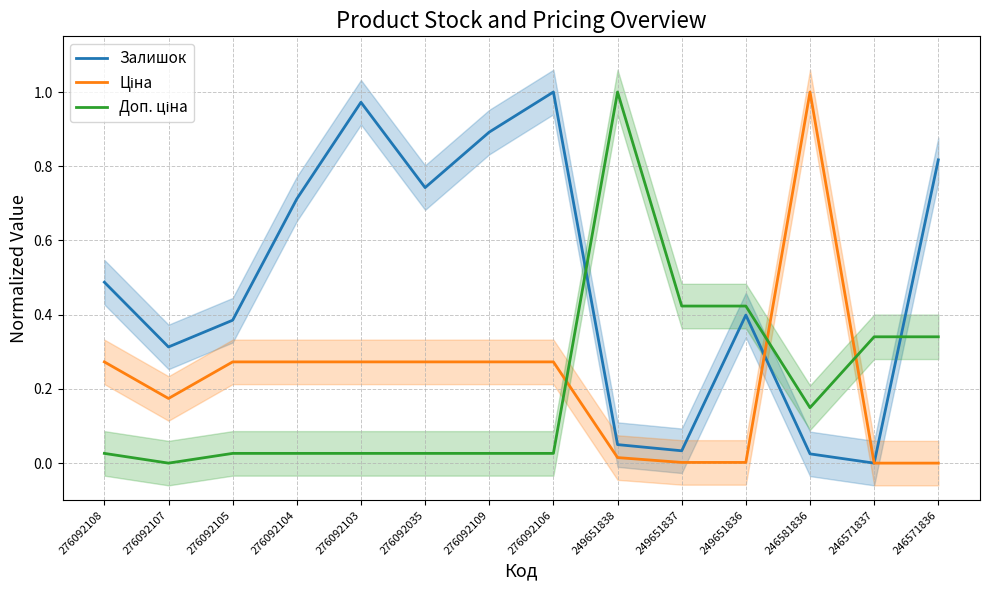

At which category does Ціна reach its first local peak?

246581836